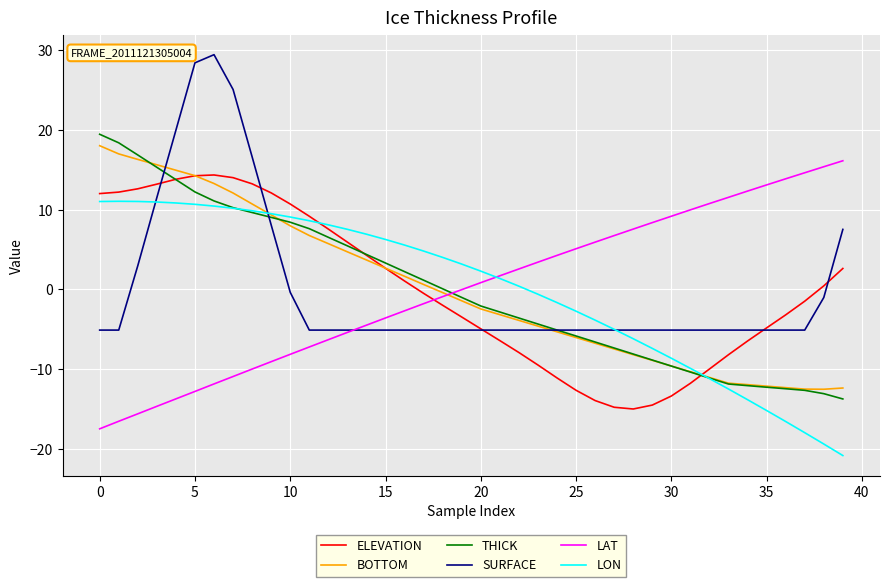

How many intersections are there between BOTTOM and ELEVATION?

3